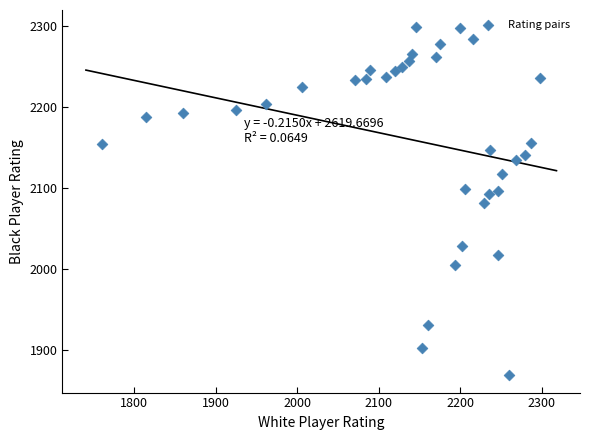

What is the range of Y values (max minus min)?

429